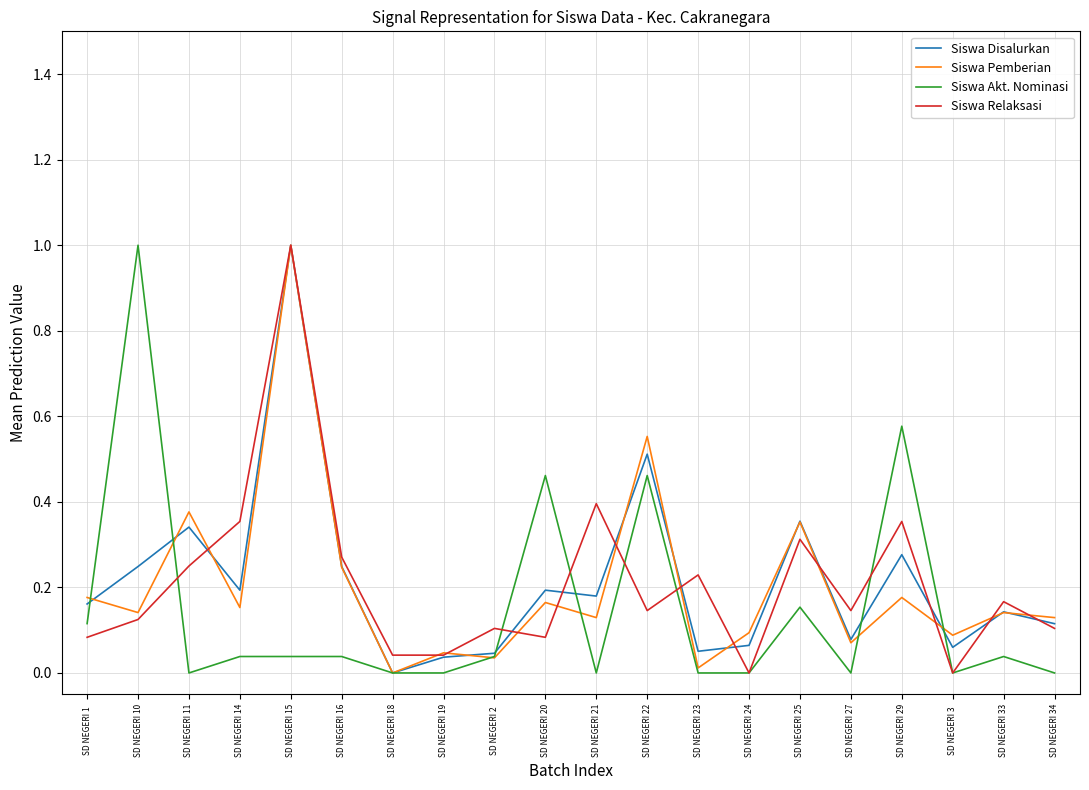

Is the value of Siswa Relaksasi at SD NEGERI 10 greater than the value of Siswa Akt. Nominasi at SD NEGERI 19?

Yes